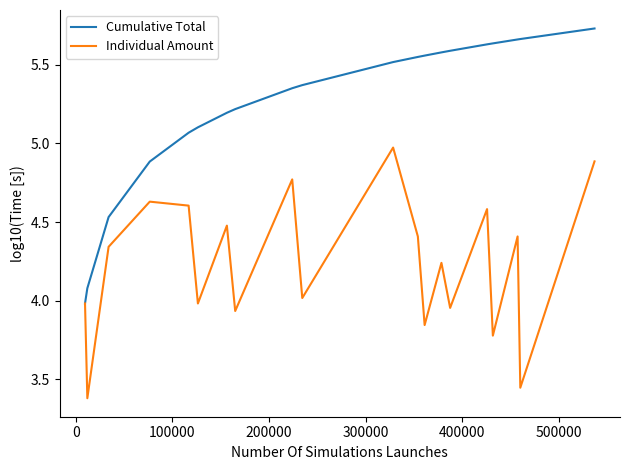

Which series has the largest total across all categories?

Cumulative Total